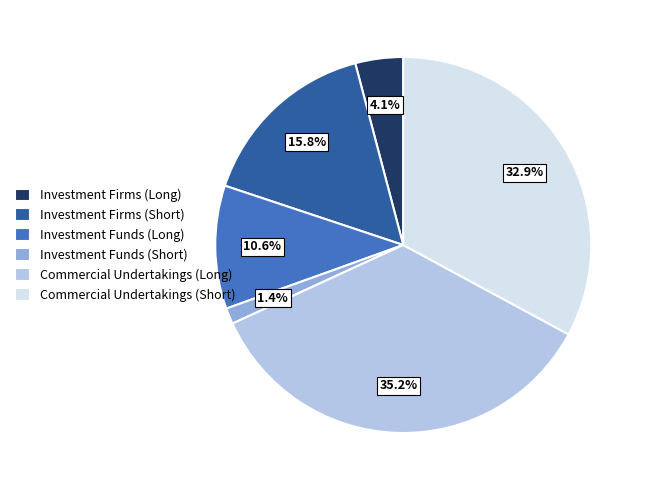

Do Investment Funds (Short) and Commercial Undertakings (Short) together represent more than half of the pie?

No